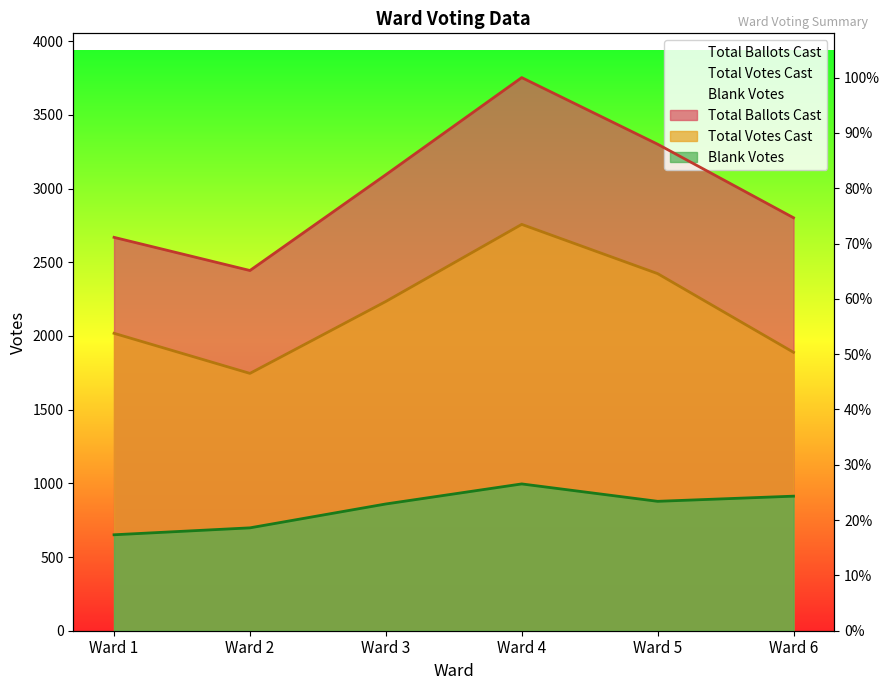

At which category does Blank Votes reach its first local valley?

Ward 5